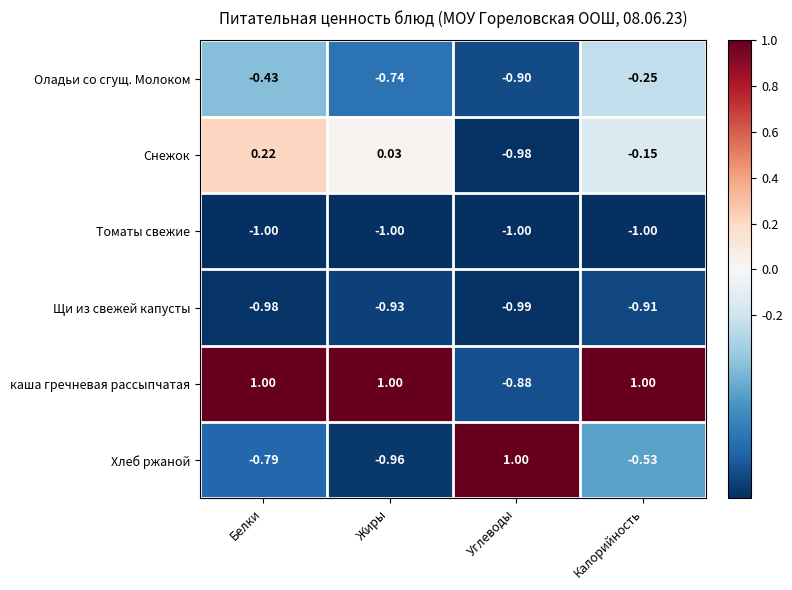

Is the value of Щи из свежей капусты at Калорийность greater than the value of Снежок at Калорийность?

No